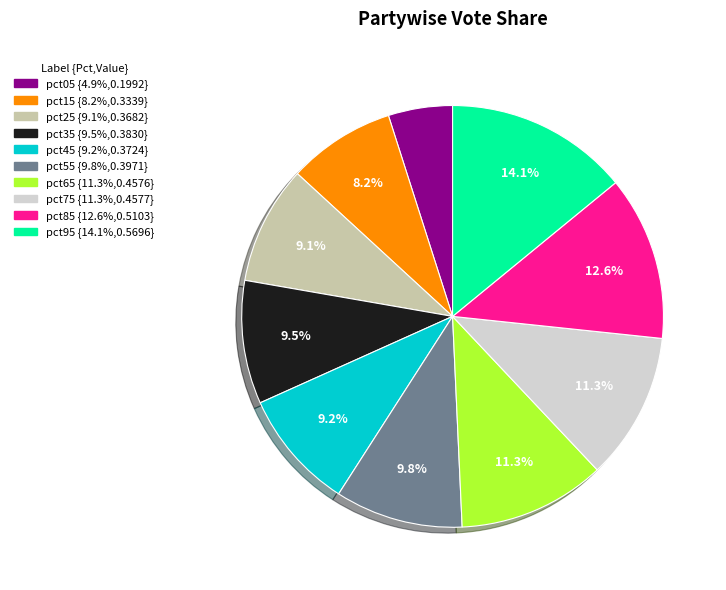

The pct95 slice represents 14% of the pie. True or false?

True